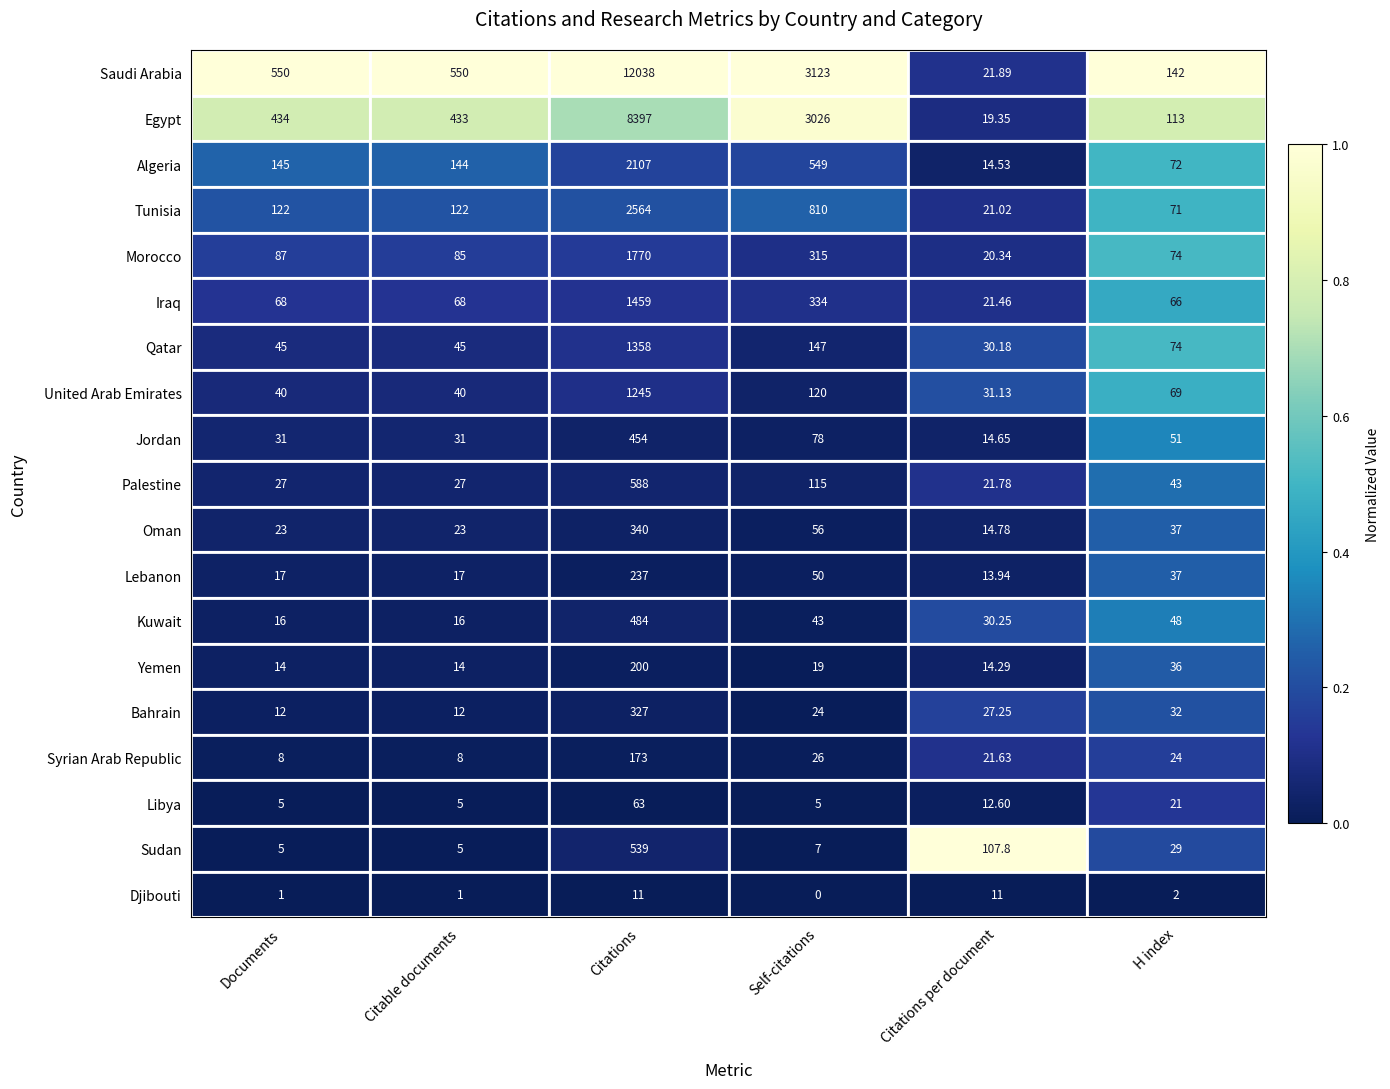

At which label does Syrian Arab Republic first exceed 24?

Citations